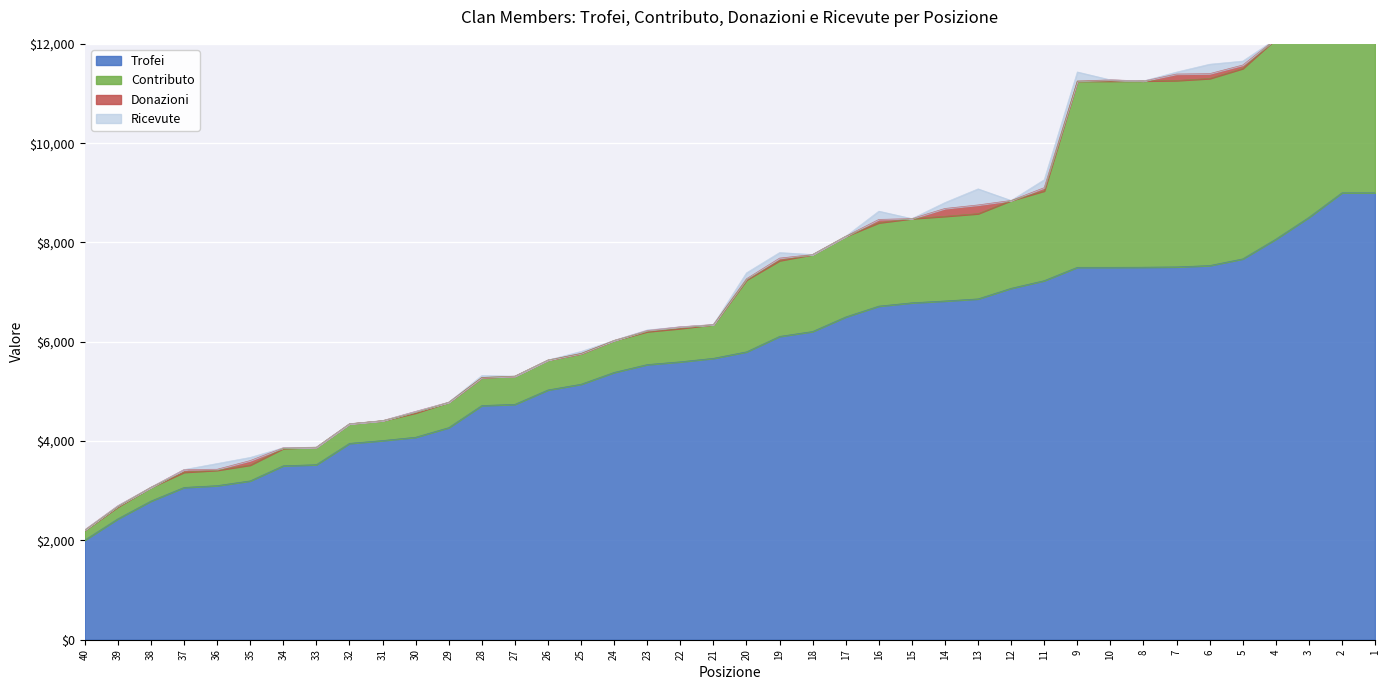

What is the minimum value for Trofei?

2007